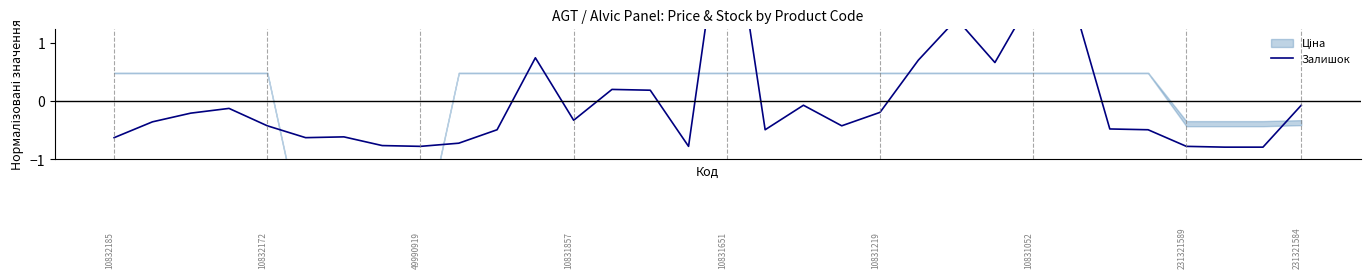

How many interior local valleys (lower than both neighbors) does the data have?

7